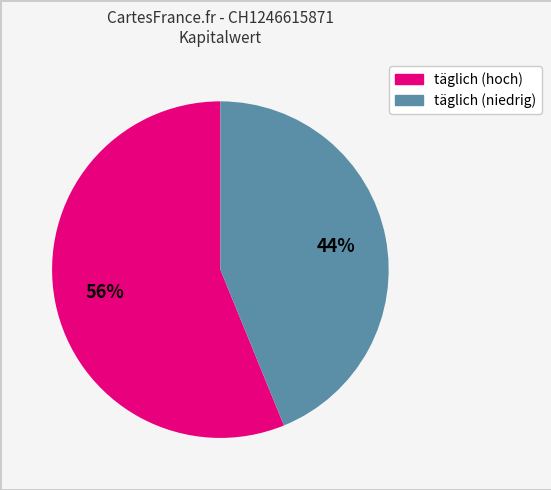

To the nearest percent, what is the average slice percentage?

50%